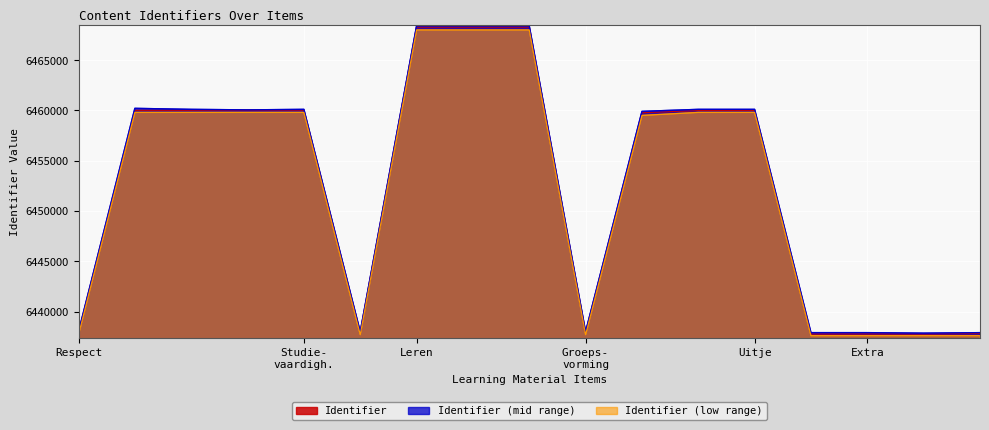

True or false: Identifier_mid and Identifier_low cross at least once.

False